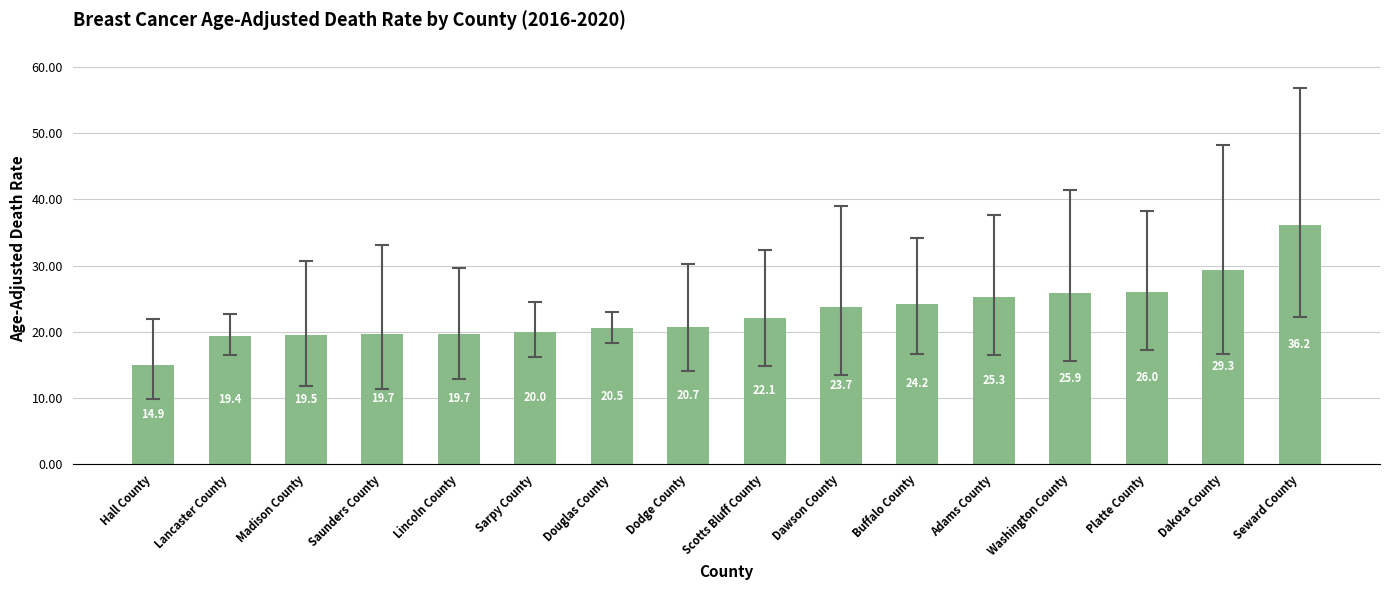

What is the ratio of the value at Lancaster County to the value at Dawson County?

0.8